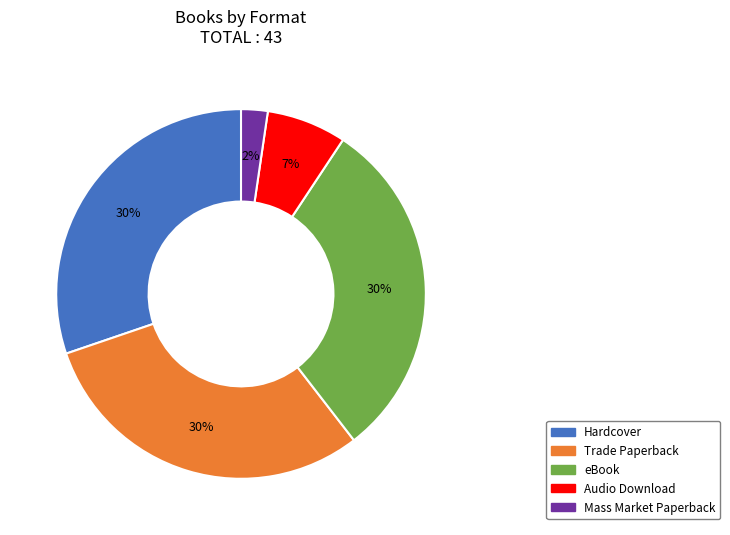

Does Trade Paperback account for over 50% of the chart?

No